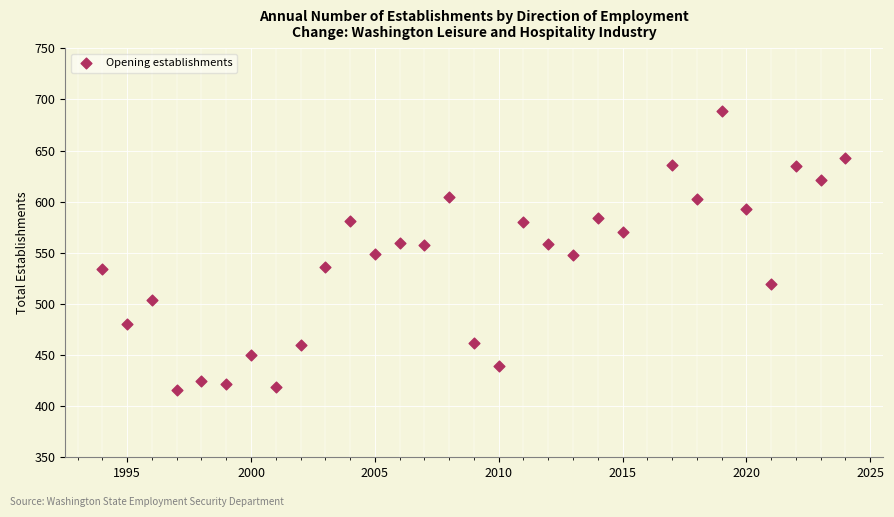

What is the range of X values (max minus min)?

30